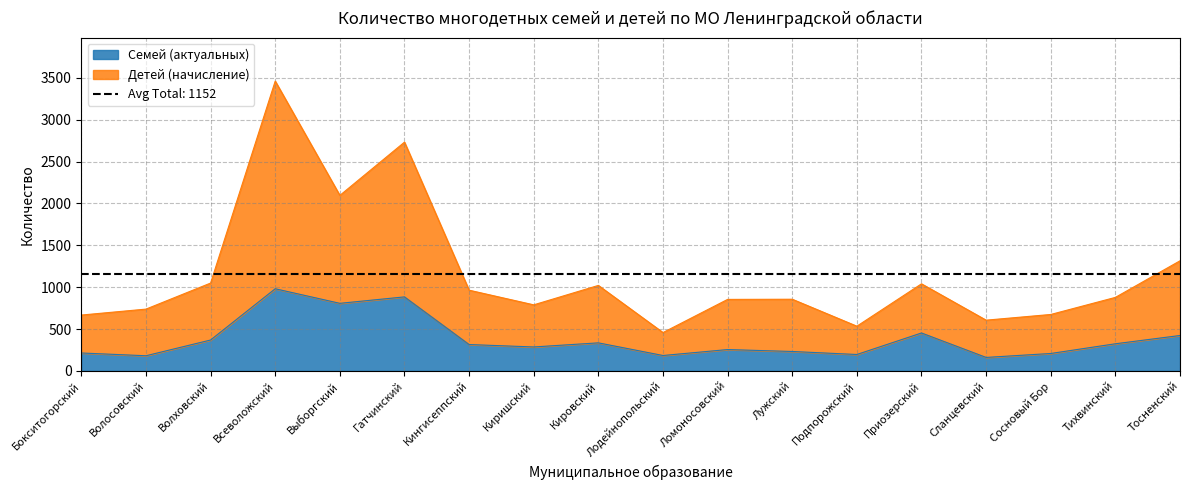

At which category does Семей (актуальных) reach its first local peak?

Всеволожский